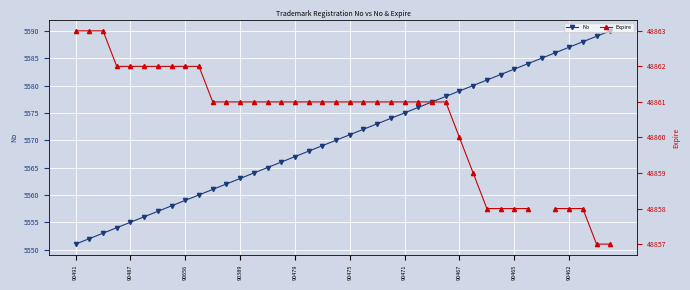

Where does the No series first go above 5571?

21